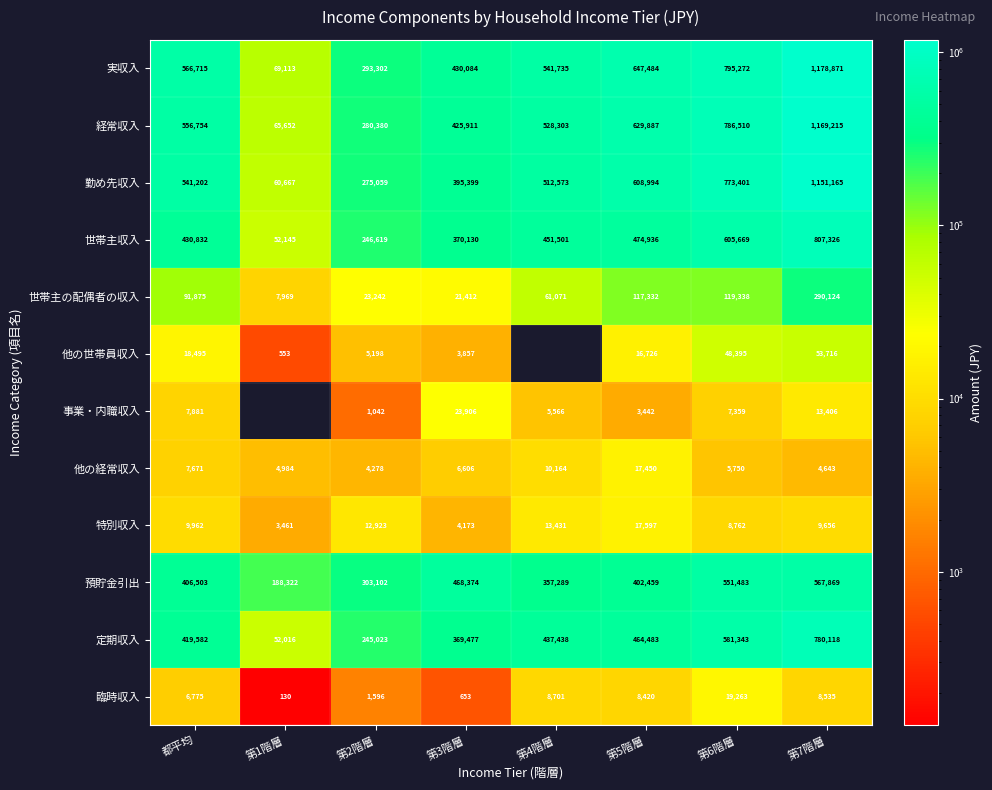

How many categories are shown in the chart?

8